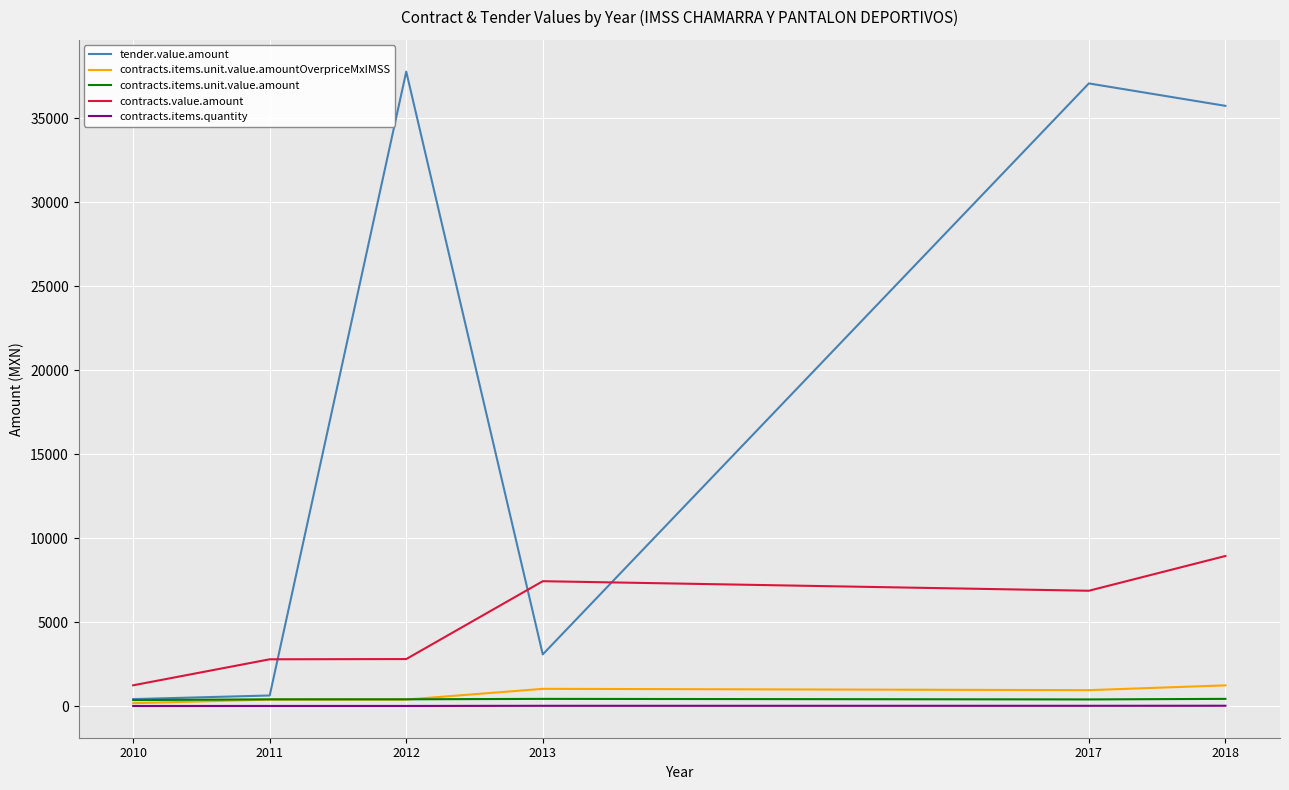

The tender.value.amount series shows 37068.2 at 2017. True or false?

True